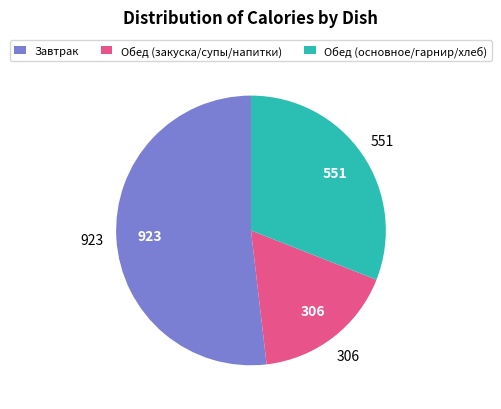

Which slice is the largest?

Завтрак